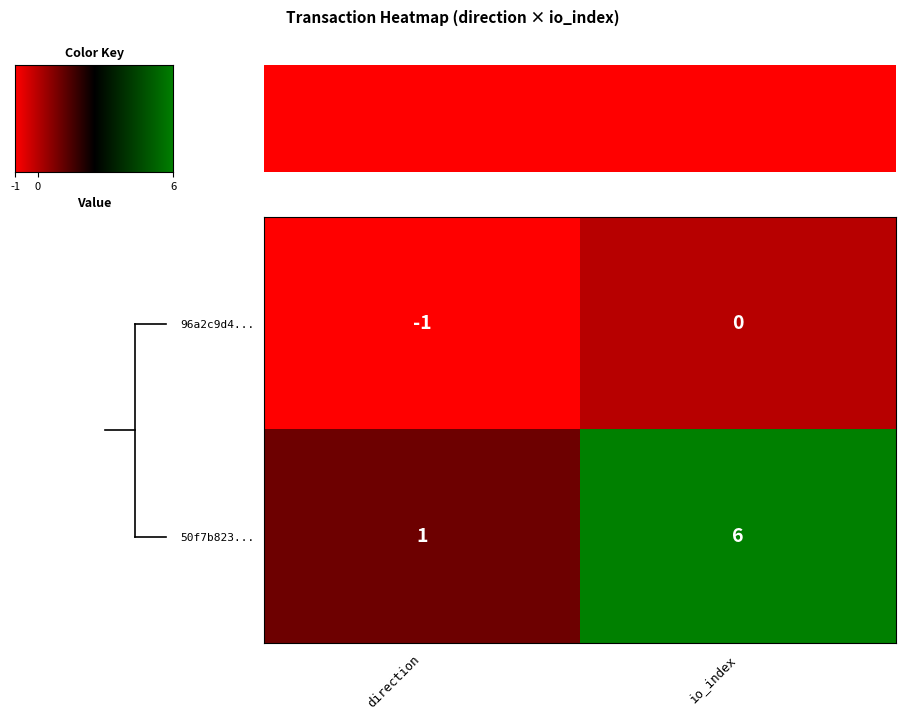

What is the greatest value displayed?

6